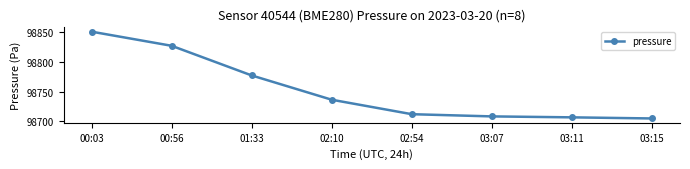

What is the ratio of the value at 03:11 to the value at 02:10?

1.0